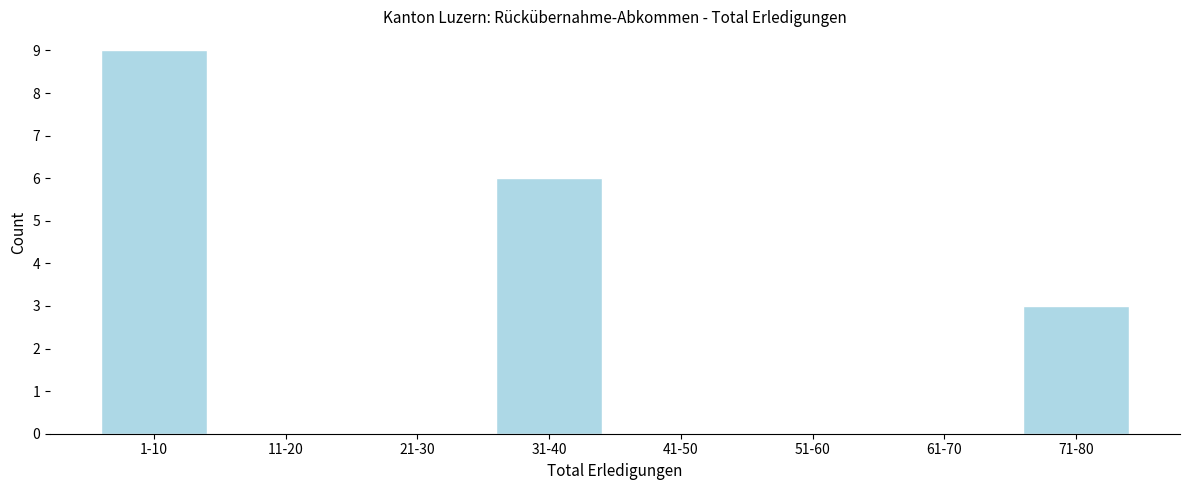

Reading left to right, what are all the values shown in this chart?

1-10=9	11-20=0	21-30=0	31-40=6	41-50=0	51-60=0	61-70=0	71-80=3